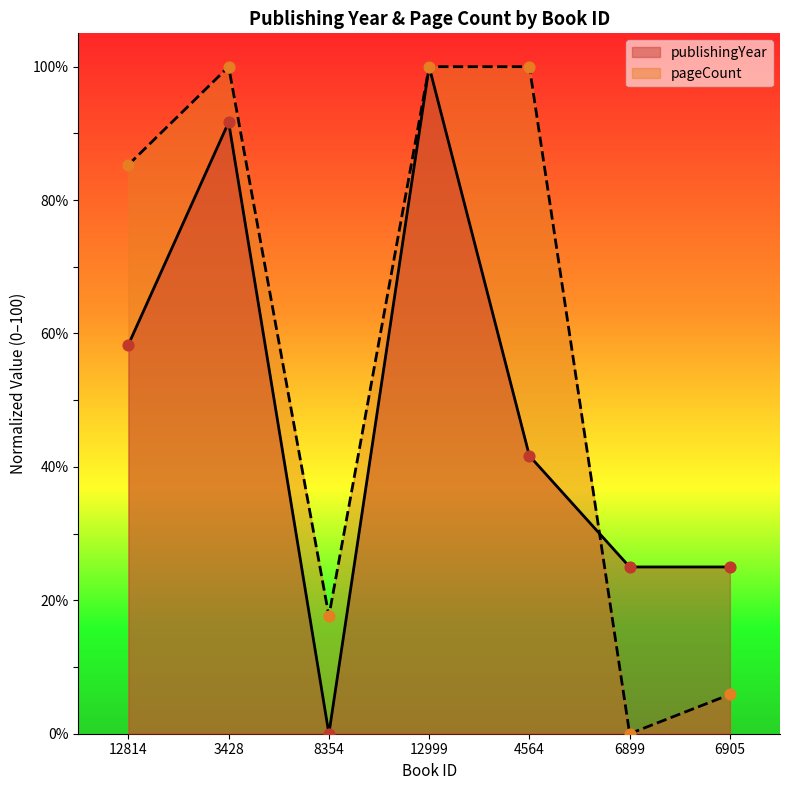

At how many categories does at least one series exceed 1?

7